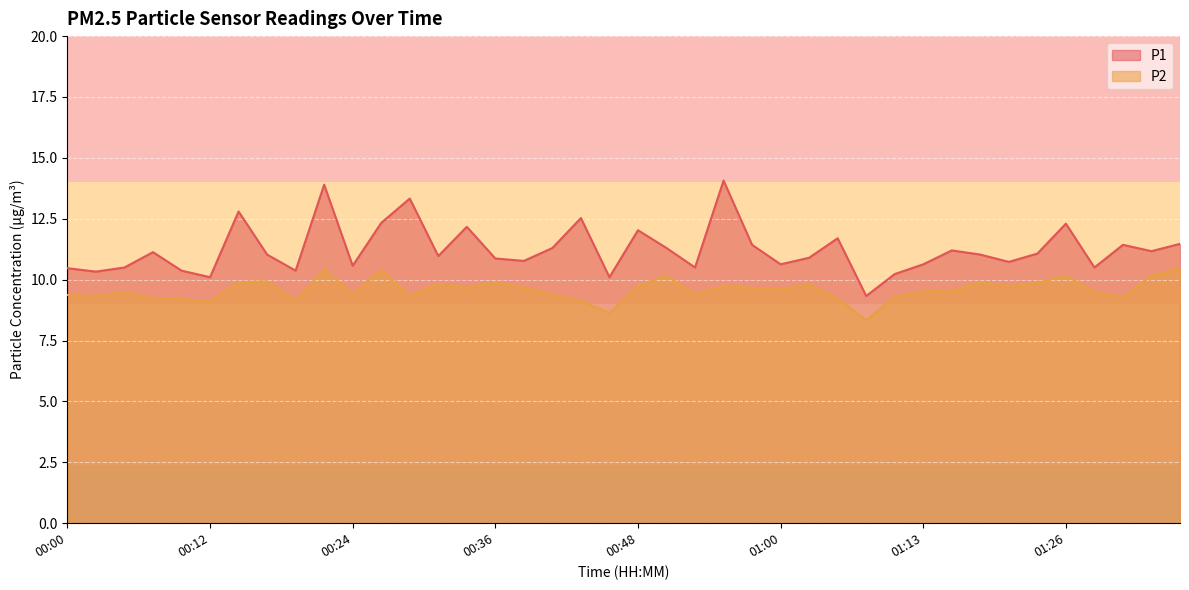

True or false: P1 has a value of 18.8 at 00:26.

False